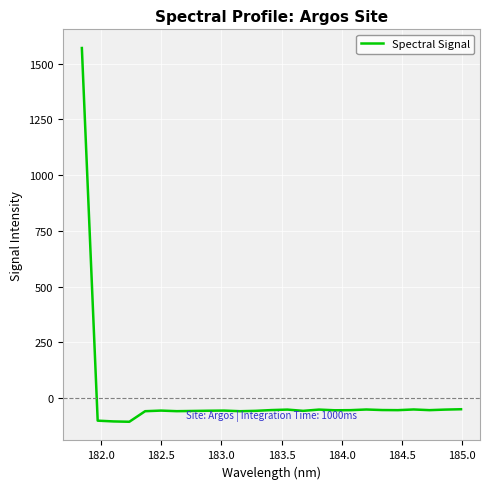

What is the difference between the maximum and minimum values?

1676.0